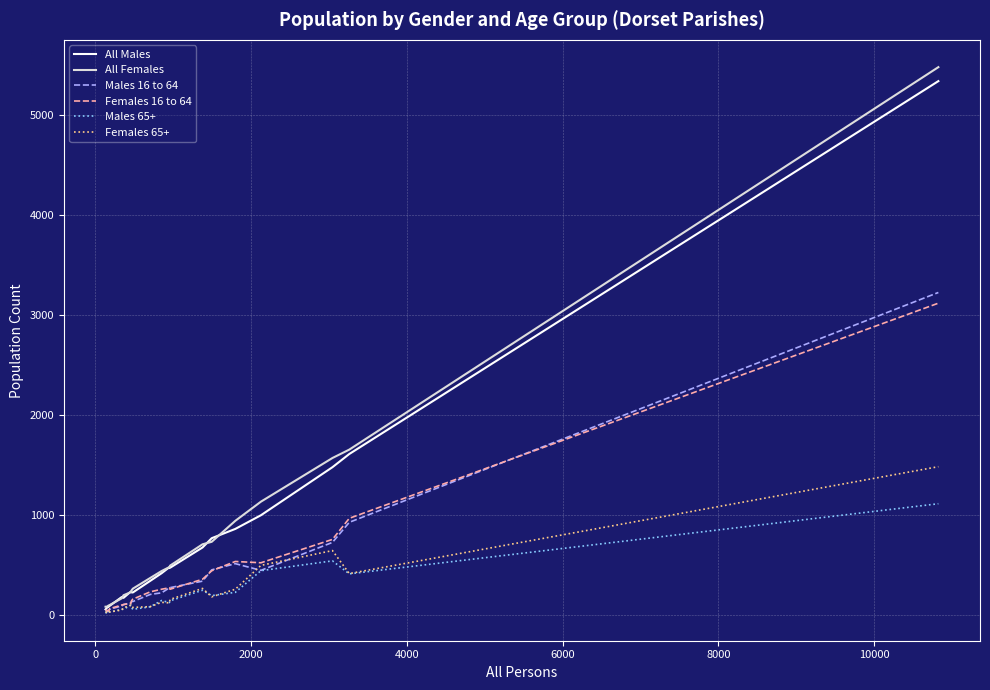

Which series has the widest spread of values?

All Females